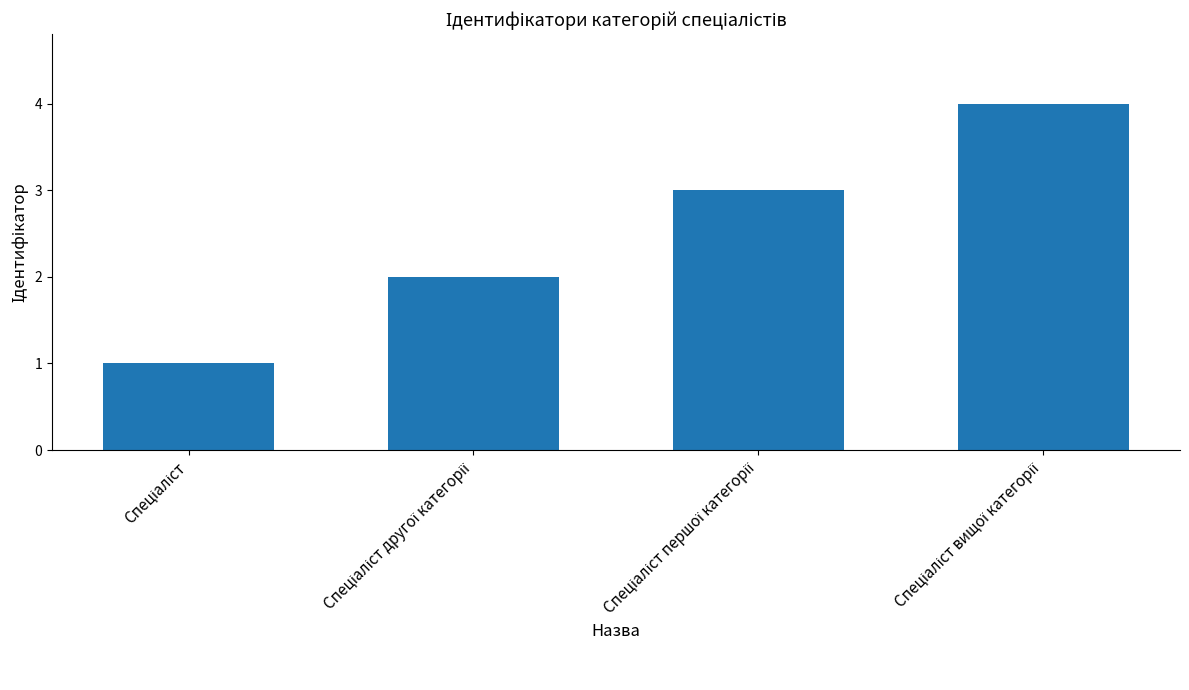

What is the sum of all values?

10